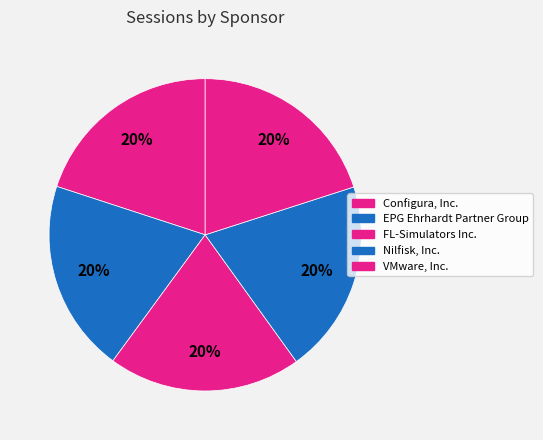

What is the ratio of the value at EPG Ehrhardt Partner Group to the value at VMware, Inc.?

1.0